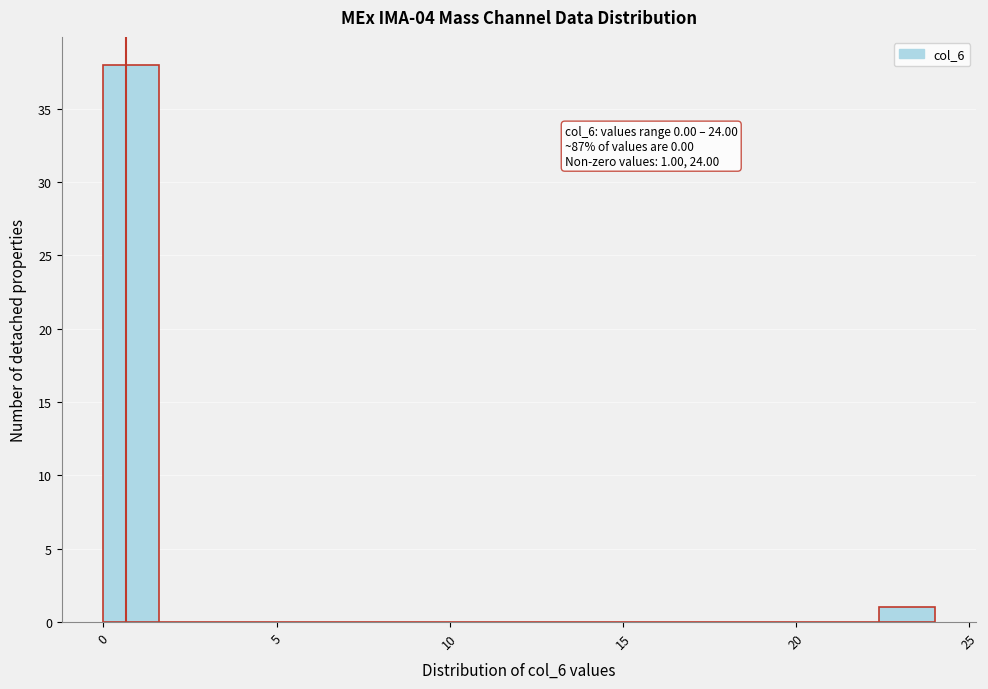

Read against the x-axis, roughly where is the centre of the tallest bar?

1.0